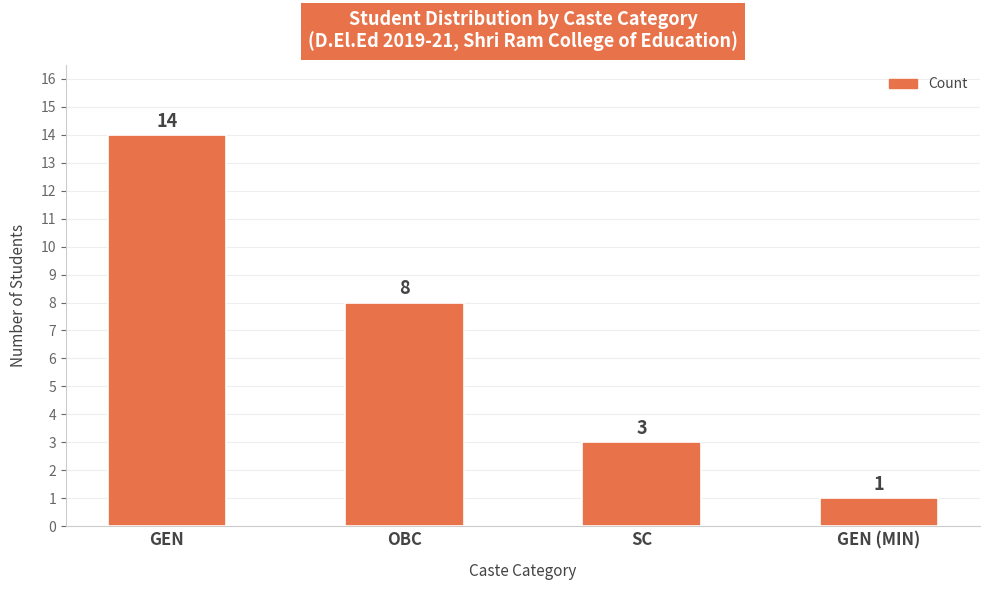

How many bars are there in total?

4